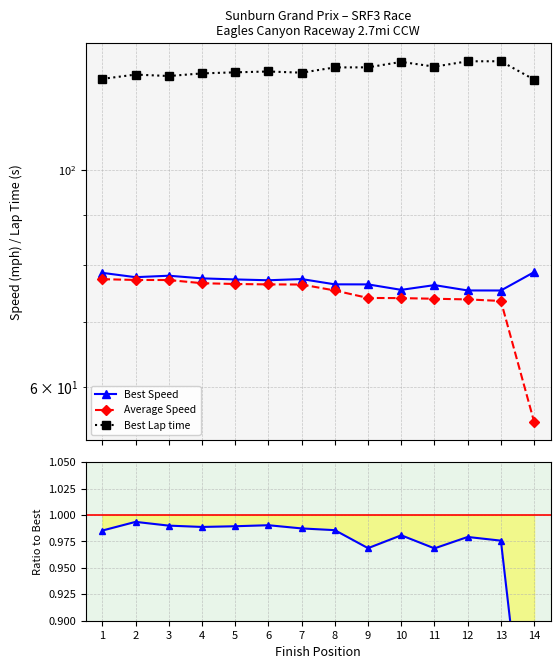

What is the total value across all series at 4?

280.5